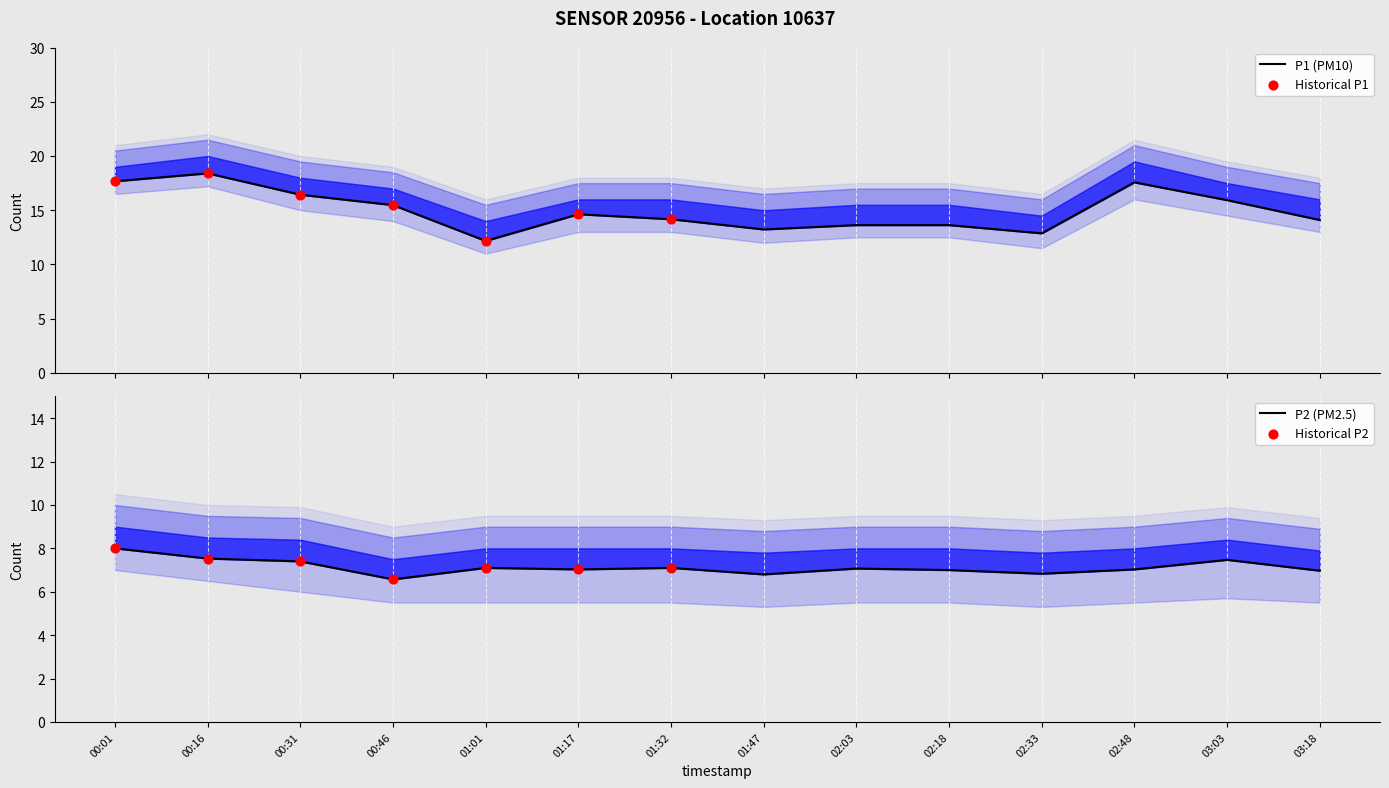

Which series reaches the maximum Y coordinate?

P1